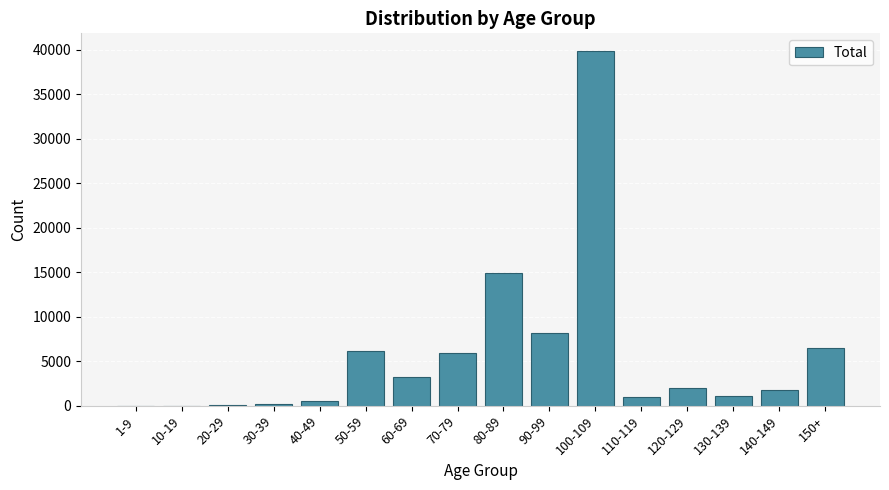

The value at 120-129 is 1975. True or false?

True